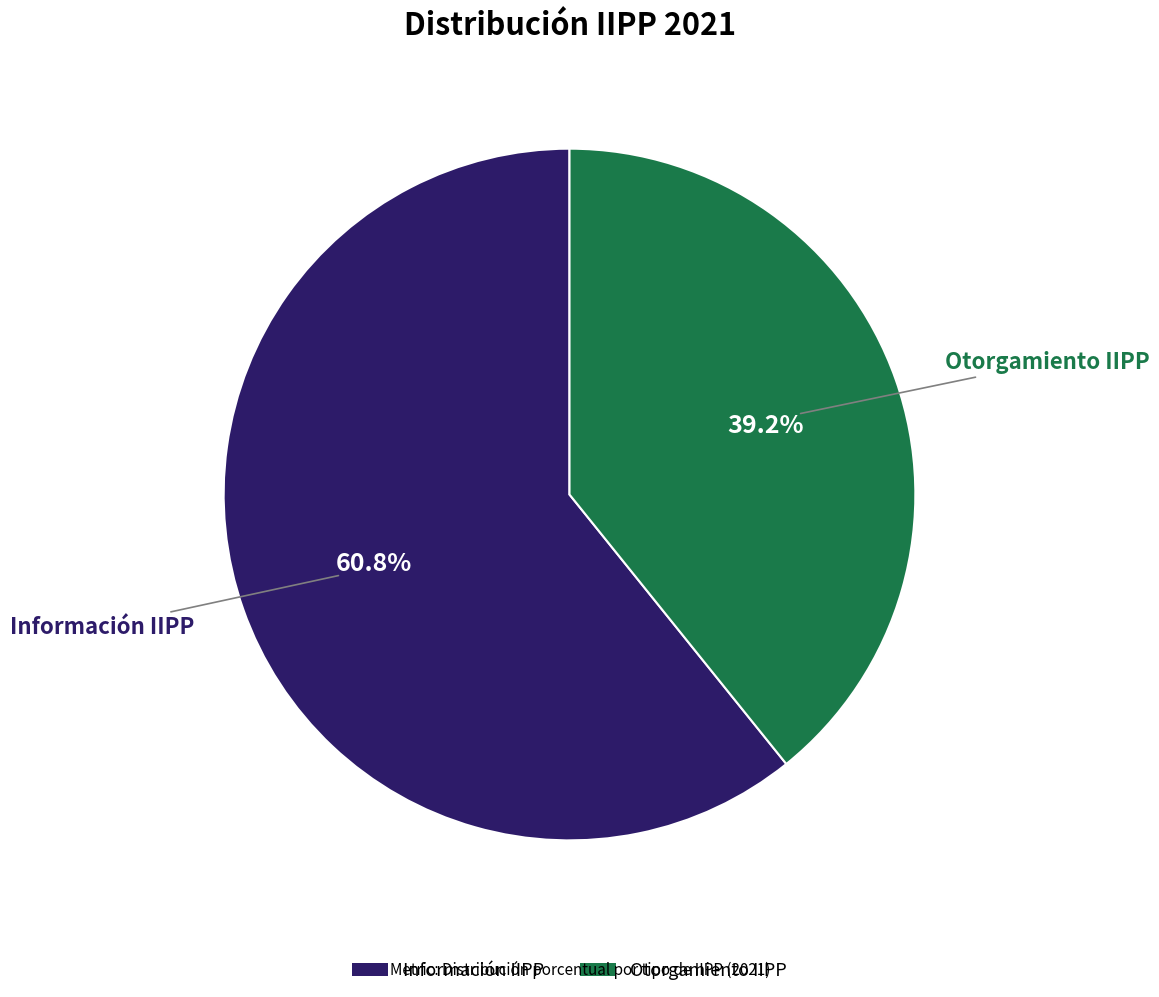

To the nearest percent, what is the difference between the Otorgamiento IIPP and Información IIPP slice percentages?

22%